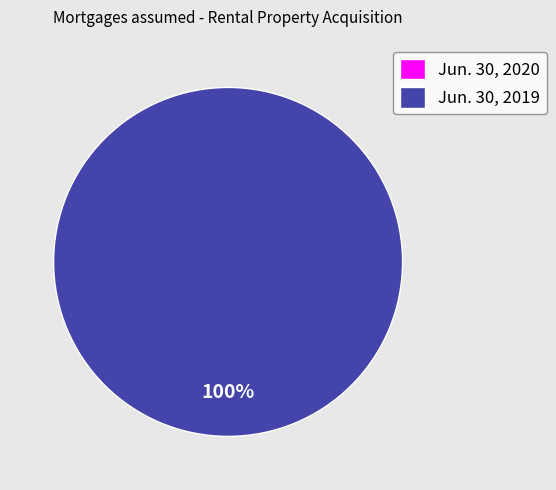

Which slice represents more than half of the pie?

Jun. 30, 2019